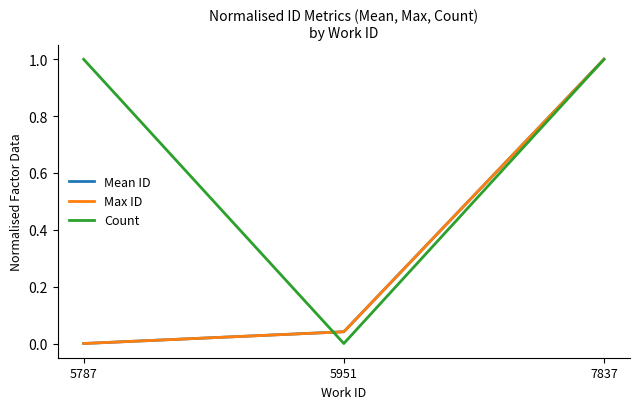

At which label does Mean ID reach its minimum?

5787